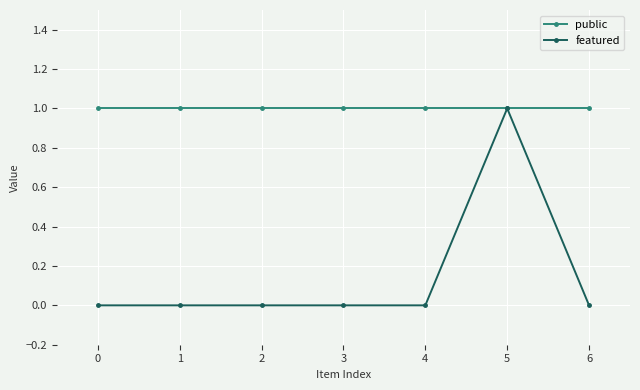

What is the value of the public point at the 6th from the left?

1